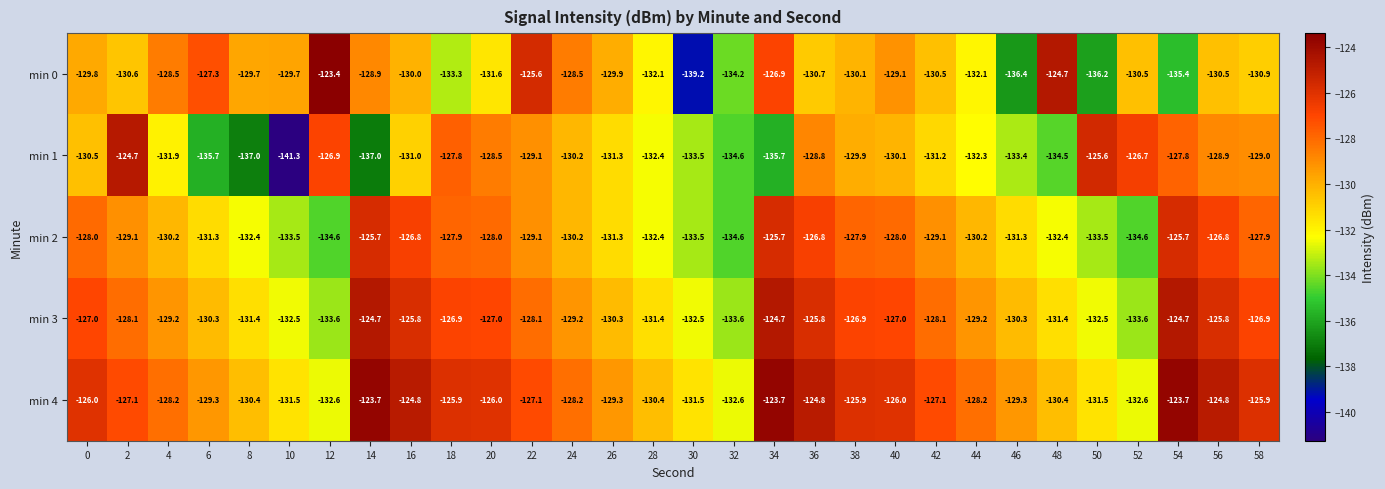

What is the total value across all series at 36?

-636.9